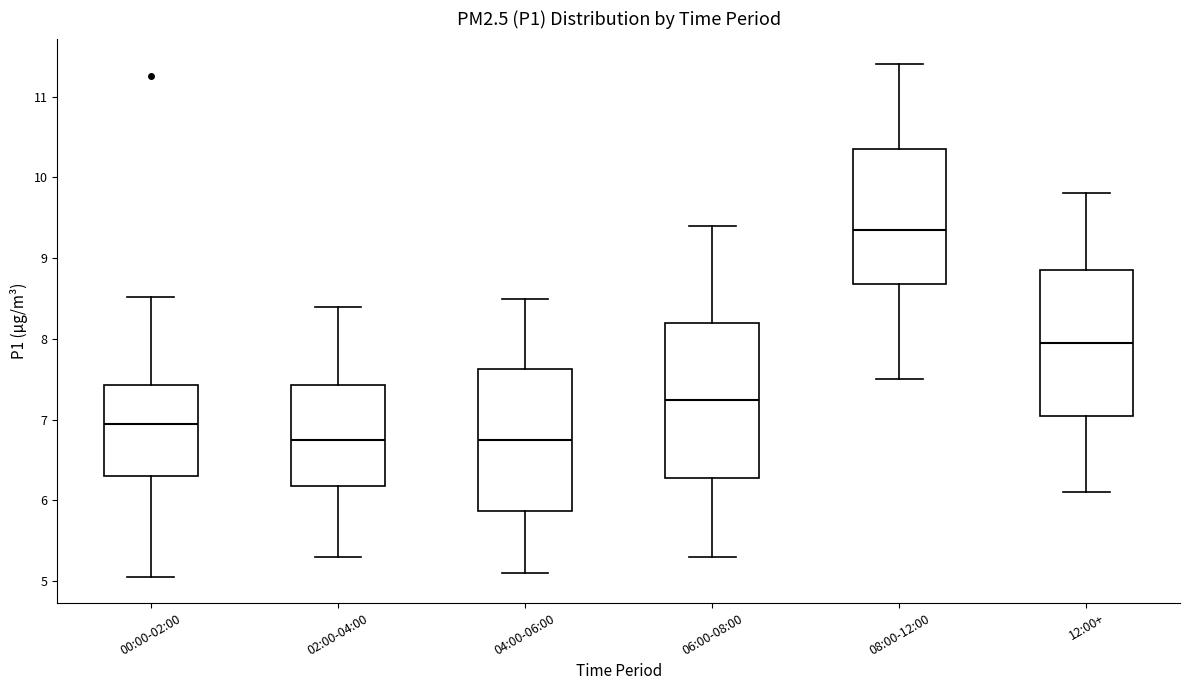

Which box is the tallest, from its lower edge to its upper edge?

06:00-08:00